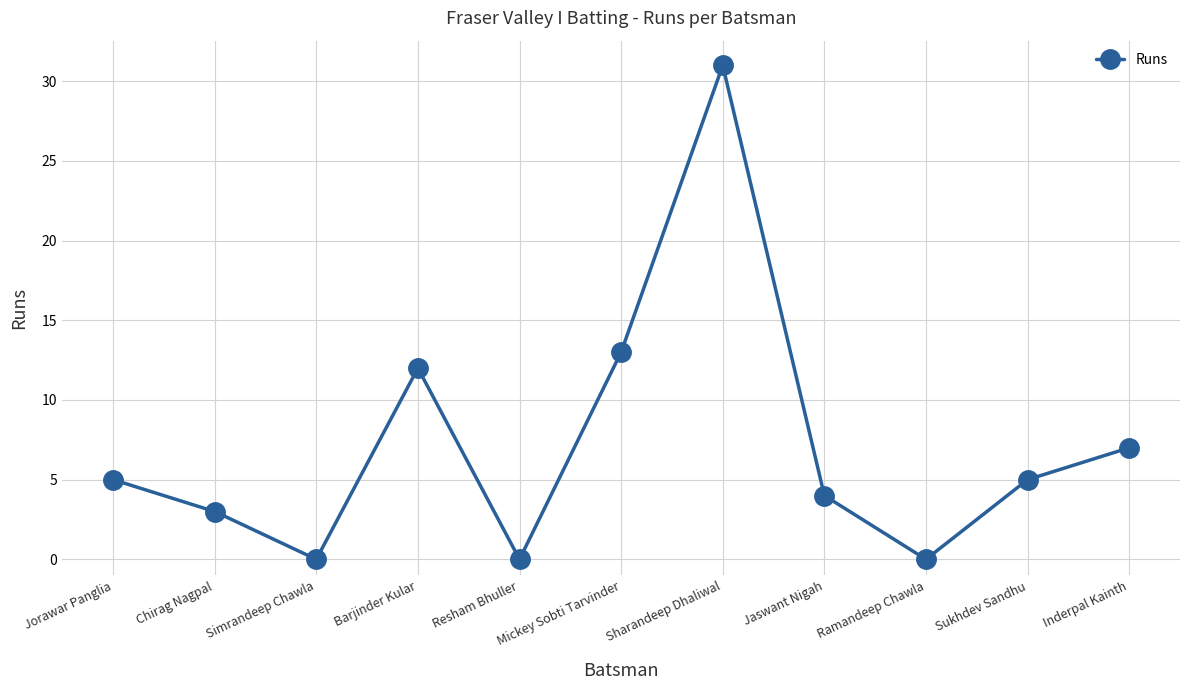

How many distinct data groups are displayed?

1